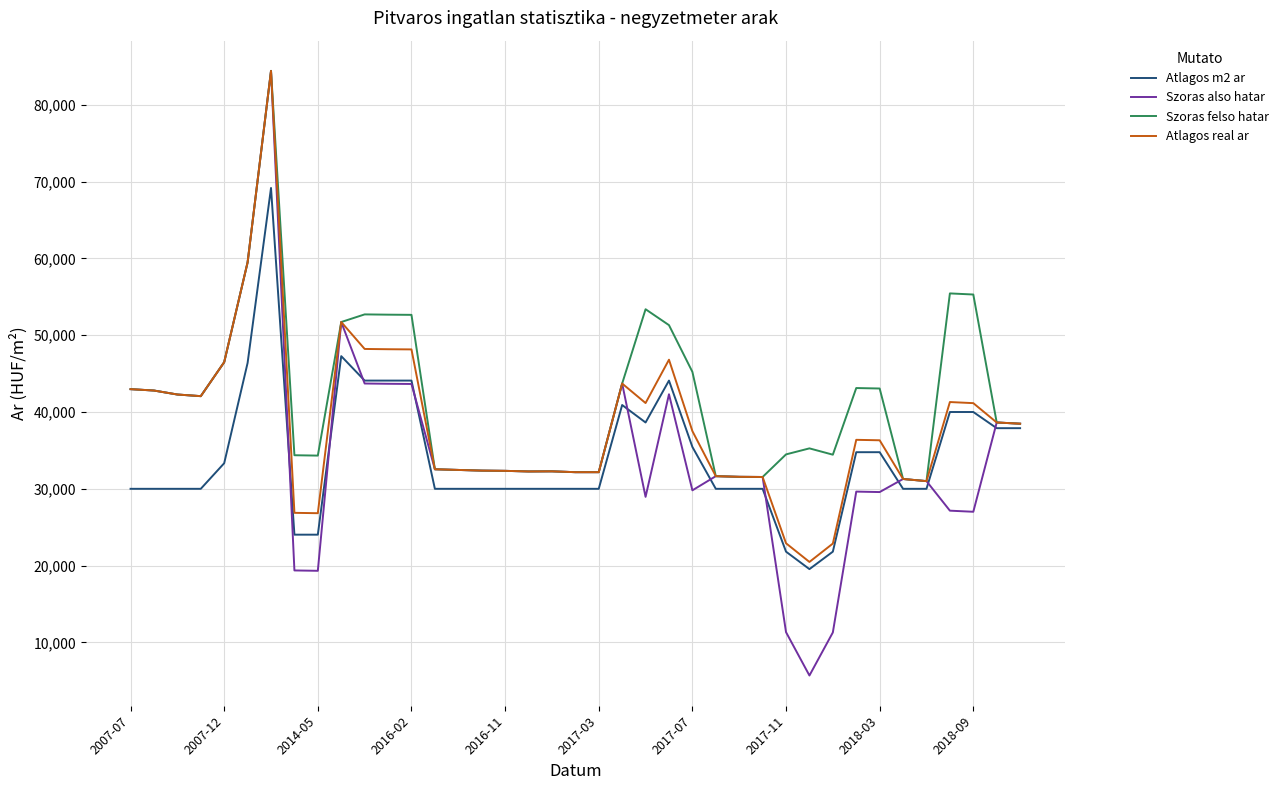

Which series has the largest range (max minus min)?

Szoras also hatar